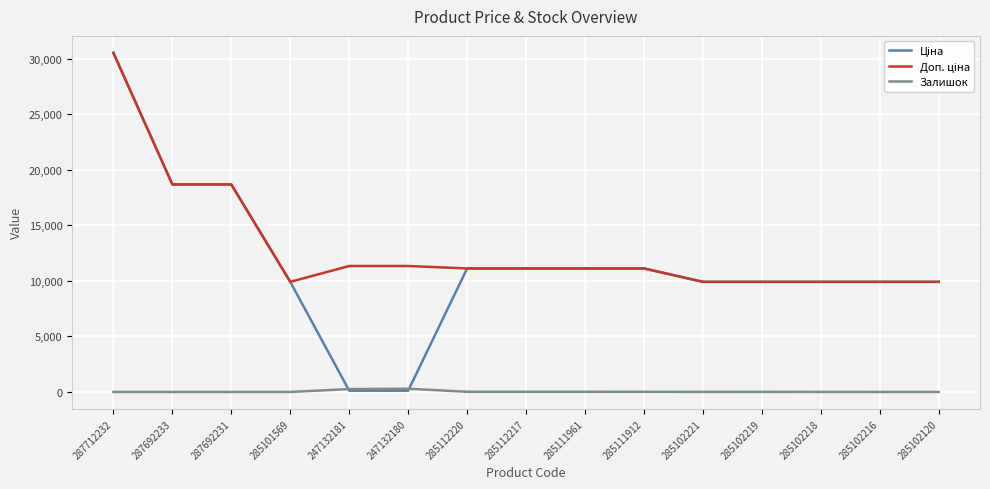

How many lines are shown in the chart?

3